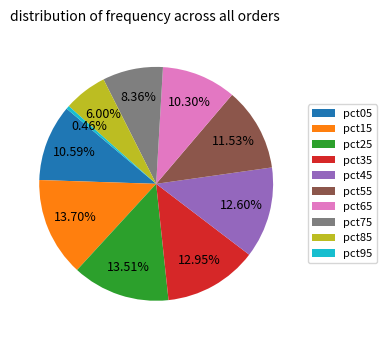

What is the ratio of the value at pct25 to the value at pct05?

1.3